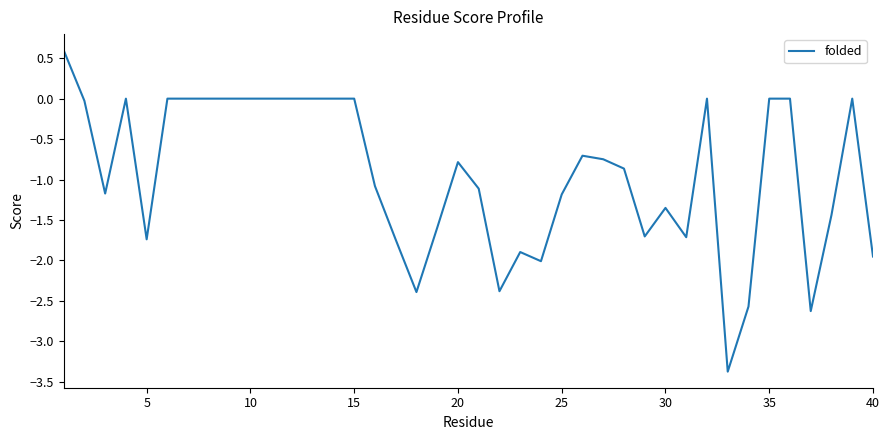

What is the greatest value displayed?

0.6